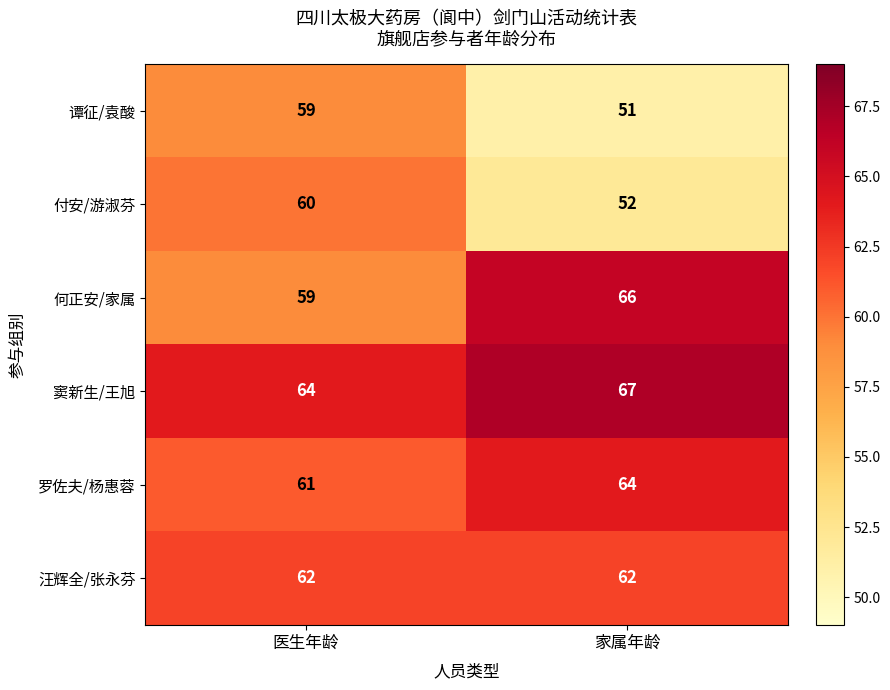

What is the difference between the 何正安/家属 values at 家属年龄 and 医生年龄?

7